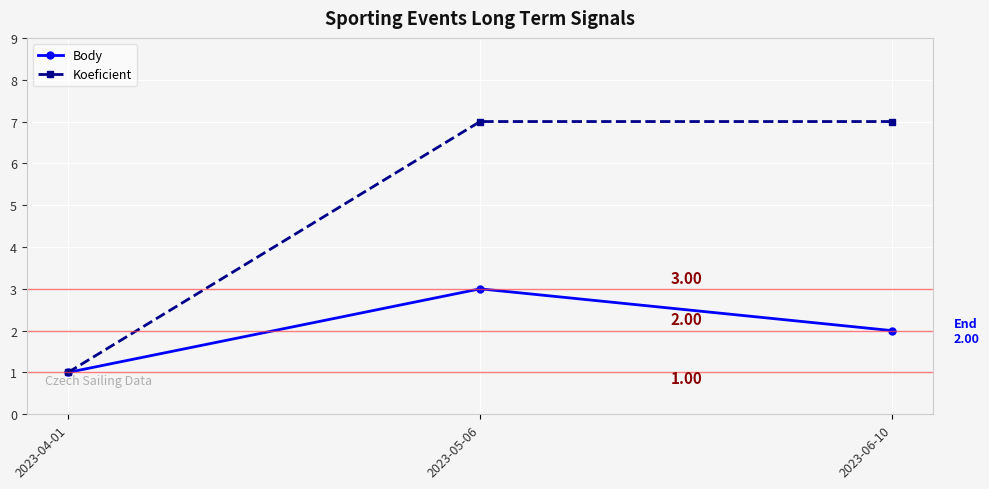

Is the value of Koeficient at 2023-04-01 greater than the value of Body at 2023-06-10?

No